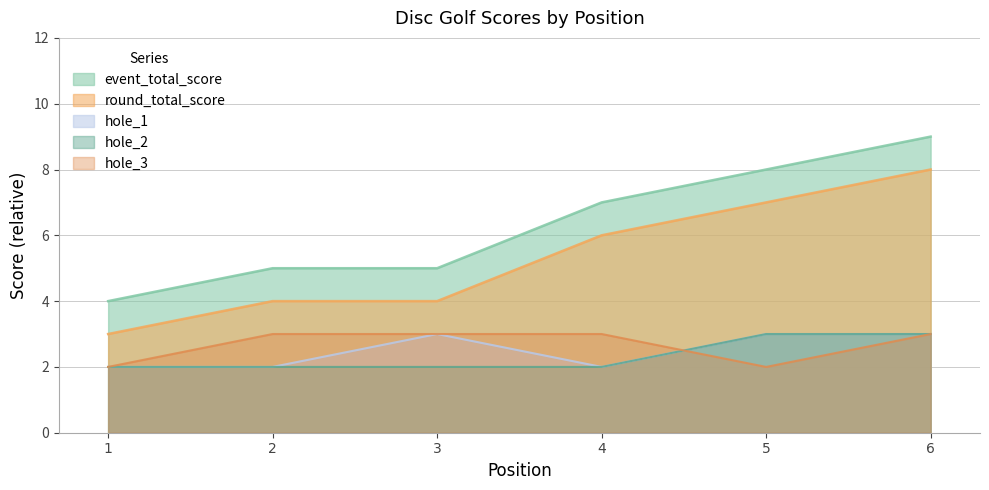

Which series has the largest range (max minus min)?

event_total_score